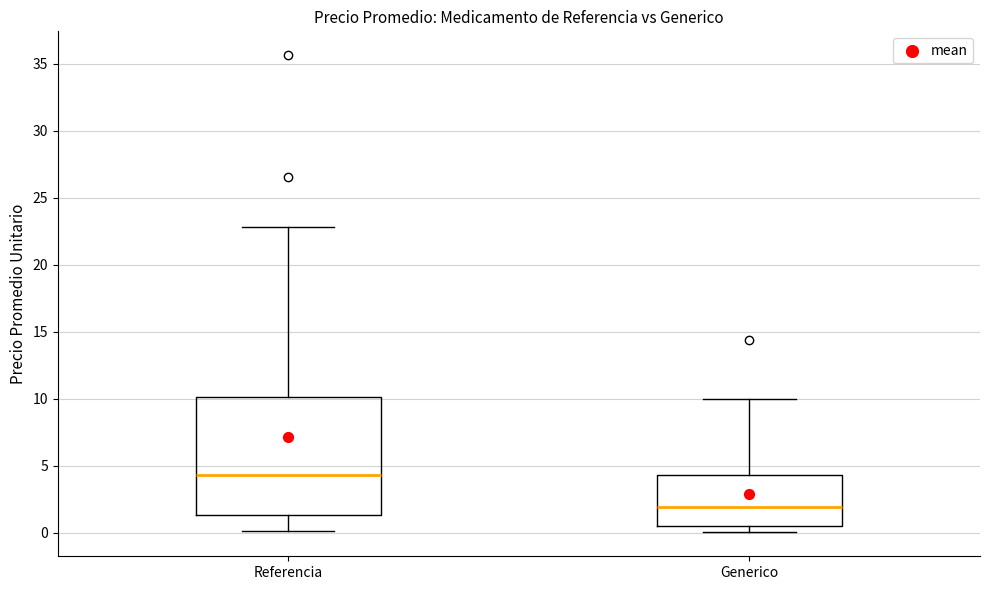

Reading left to right, read every box against the y-axis: the position of its median line, the range the box covers, and the ends of its whiskers. The values are not printed on the chart, so give them approximately, as read against the axis.

Referencia: median 4.5, box 1.5 to 10.0, whiskers 0.0 to 23.0
Generico: median 2.0, box 0.5 to 4.5, whiskers 0.0 to 10.0